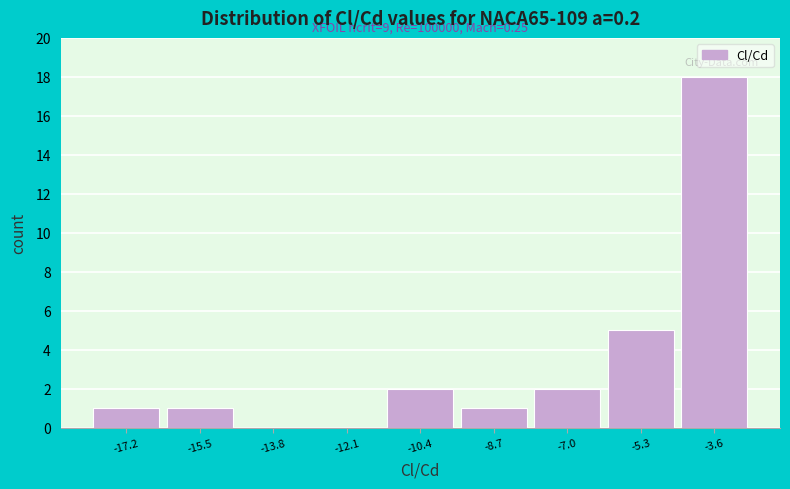

Which range on the x-axis has the tallest bar?

-4.4 to -2.8